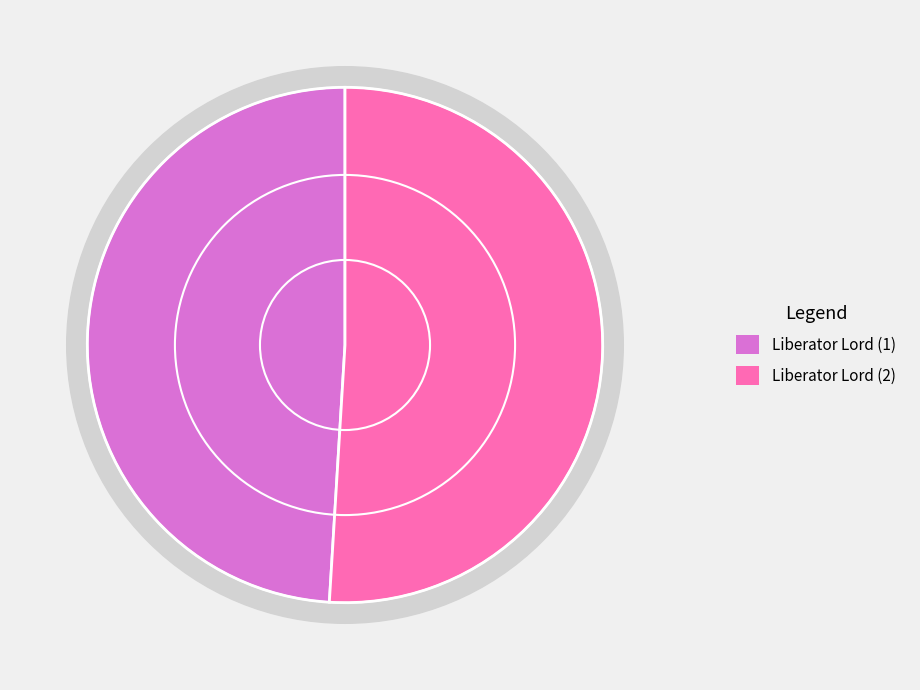

To the nearest percent, what percentage of the pie is Liberator Lord (2)?

51%